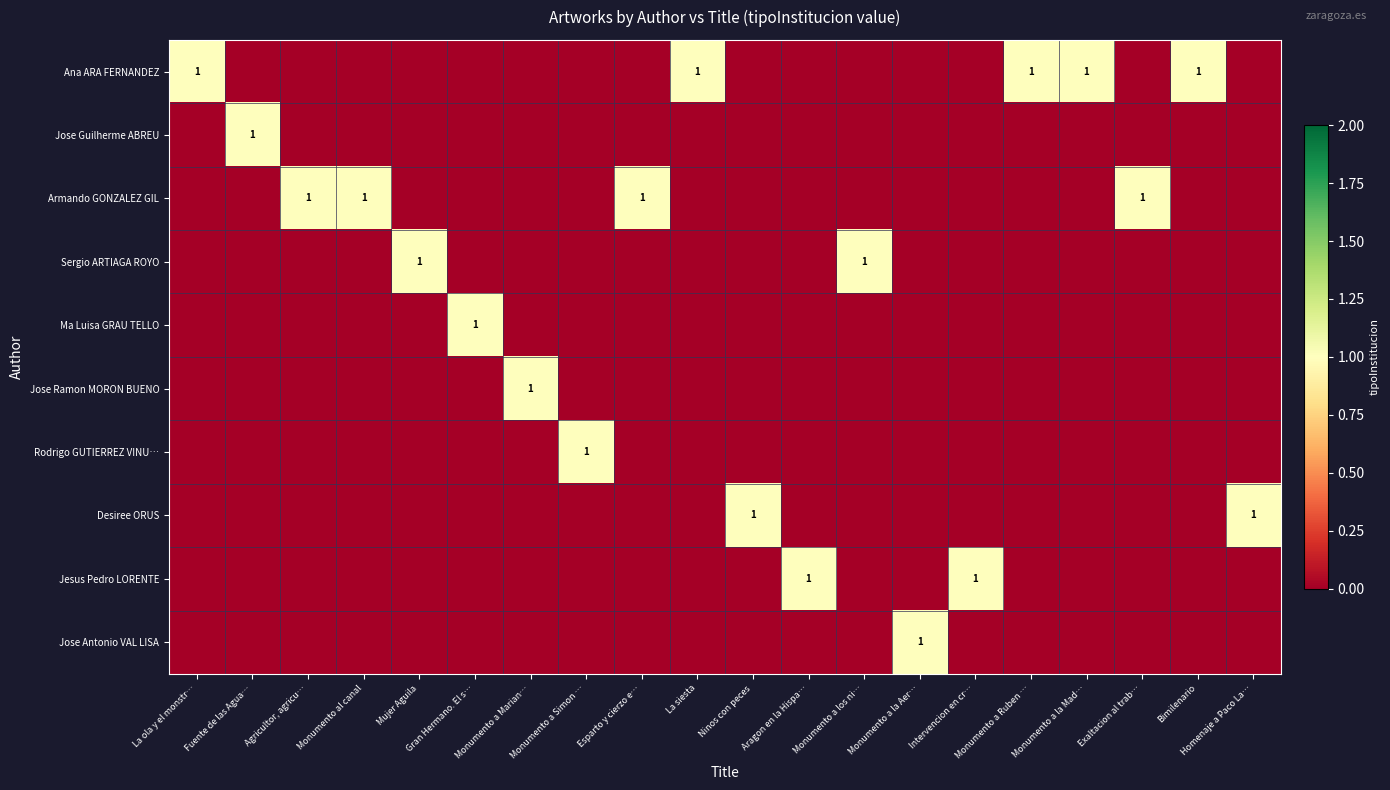

The Sergio ARTIAGA ROYO series shows 1 at Monumento a Marian…. True or false?

False